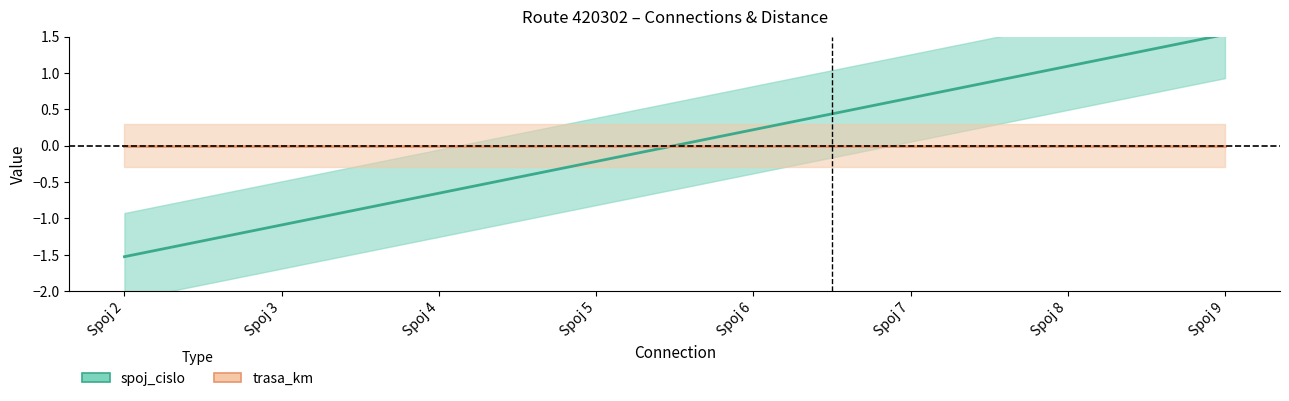

Which category has the highest value across all series?

Spoj 9